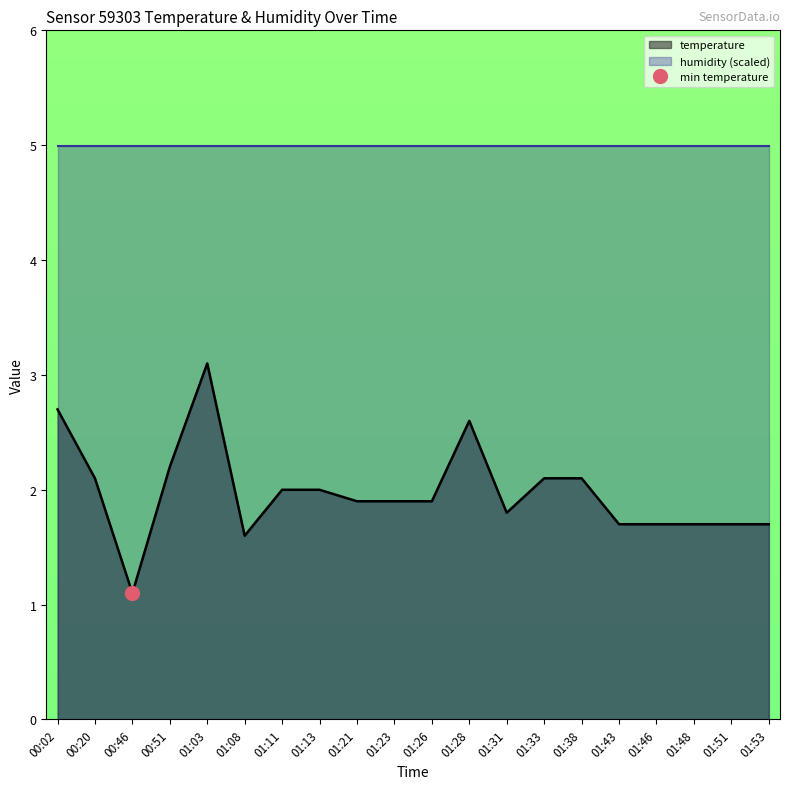

What is the minimum value shown in the chart?

1.1